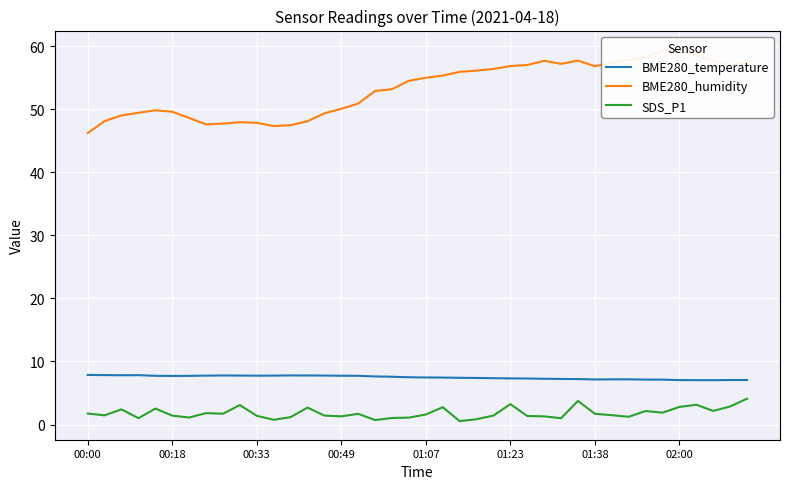

Reading left to right, list all the values displayed in this chart.

BME280_temperature: 7.9	7.8	7.8	7.8	7.7	7.7	7.7	7.8	7.8	7.8	7.8	7.8	7.8	7.8	7.8	7.7	7.7	7.6	7.6	7.5	7.5	7.5	7.4	7.4	7.3	7.3	7.3	7.3	7.2	7.2	7.2	7.2	7.2	7.1	7.1	7.0	7.0	7.0	7.1	7.1
BME280_humidity: 46.2	48.1	49.0	49.5	49.9	49.6	48.6	47.6	47.7	48.0	47.9	47.4	47.5	48.1	49.4	50.1	50.9	52.9	53.2	54.5	55.0	55.4	56.0	56.1	56.4	56.9	57.0	57.7	57.2	57.7	56.9	57.4	57.9	58.3	59.3	59.5	58.5	57.7	57.0	57.4
SDS_P1: 1.8	1.5	2.4	1.0	2.5	1.4	1.1	1.8	1.7	3.1	1.4	0.8	1.2	2.7	1.4	1.3	1.7	0.7	1.0	1.1	1.6	2.8	0.5	0.8	1.4	3.2	1.4	1.3	1.0	3.8	1.7	1.5	1.2	2.1	1.9	2.8	3.1	2.2	2.9	4.1